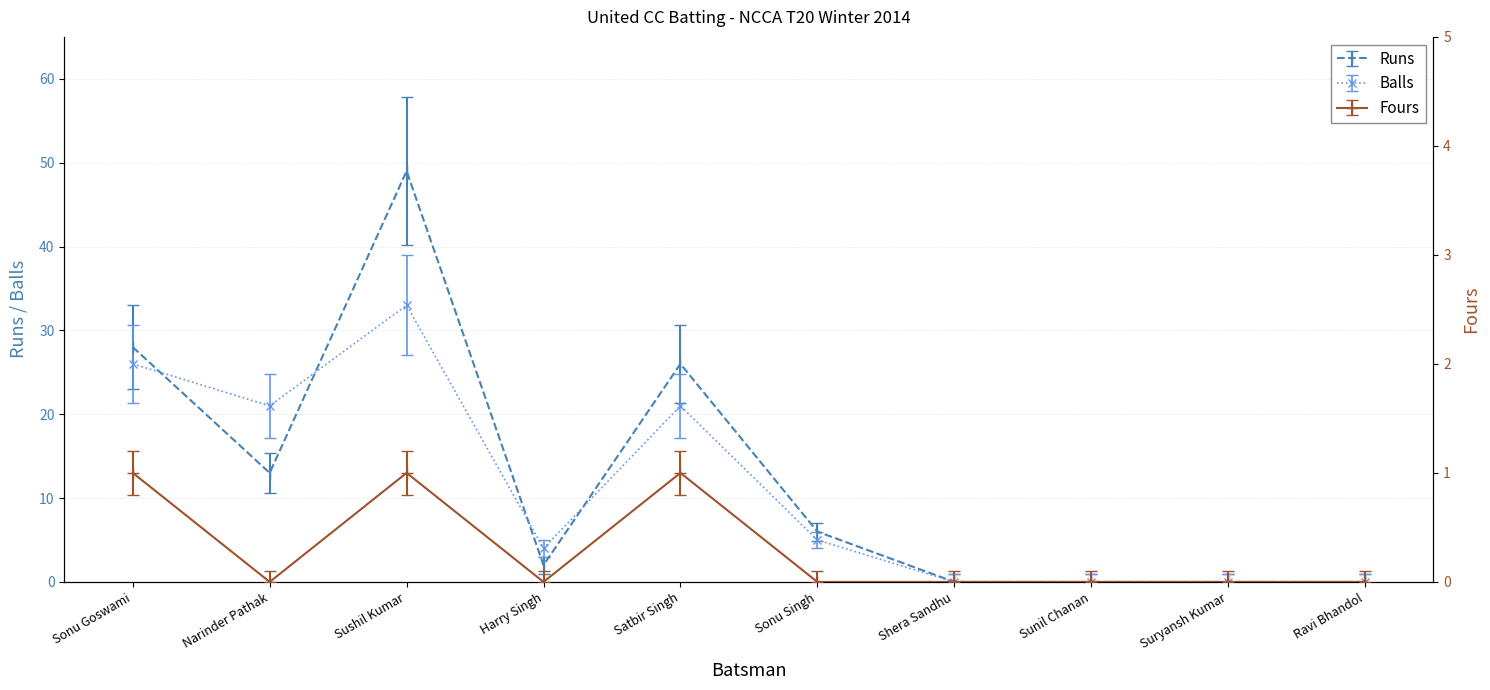

In Runs, how many points are higher than both neighbors (excluding endpoints)?

2